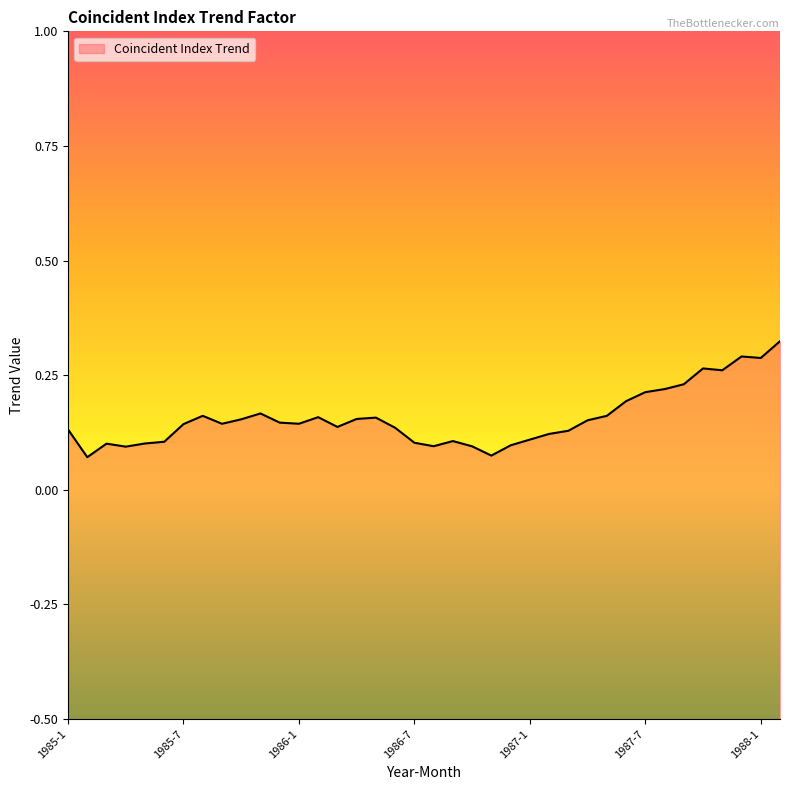

Reading left to right, list all the values displayed in this chart.

0.1	0.1	0.1	0.1	0.1	0.1	0.1	0.2	0.1	0.2	0.2	0.1	0.1	0.2	0.1	0.2	0.2	0.1	0.1	0.1	0.1	0.1	0.1	0.1	0.1	0.1	0.1	0.2	0.2	0.2	0.2	0.2	0.2	0.3	0.3	0.3	0.3	0.3